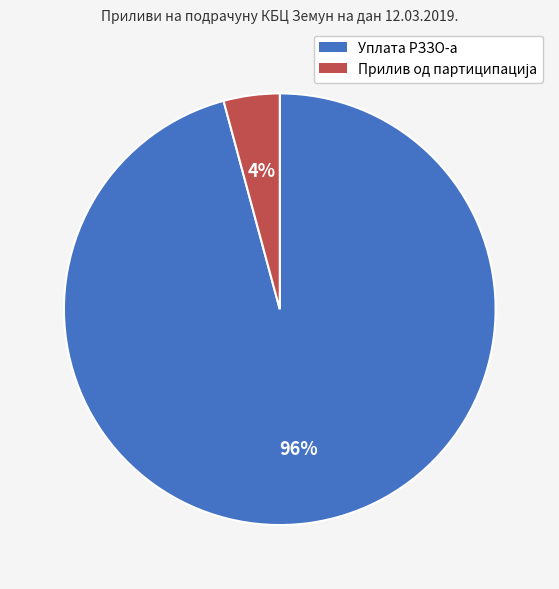

True or false: Уплата РЗЗО-а accounts for 96% of the total.

True